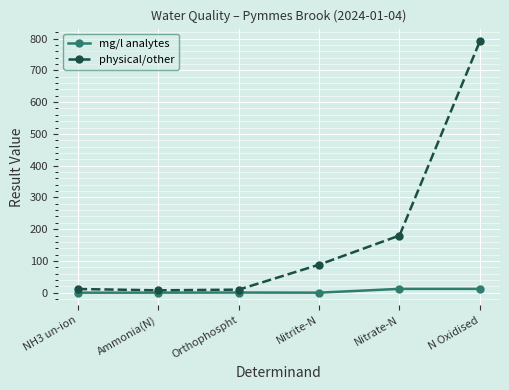

What is the label of the 5th point from the left?

Nitrate-N